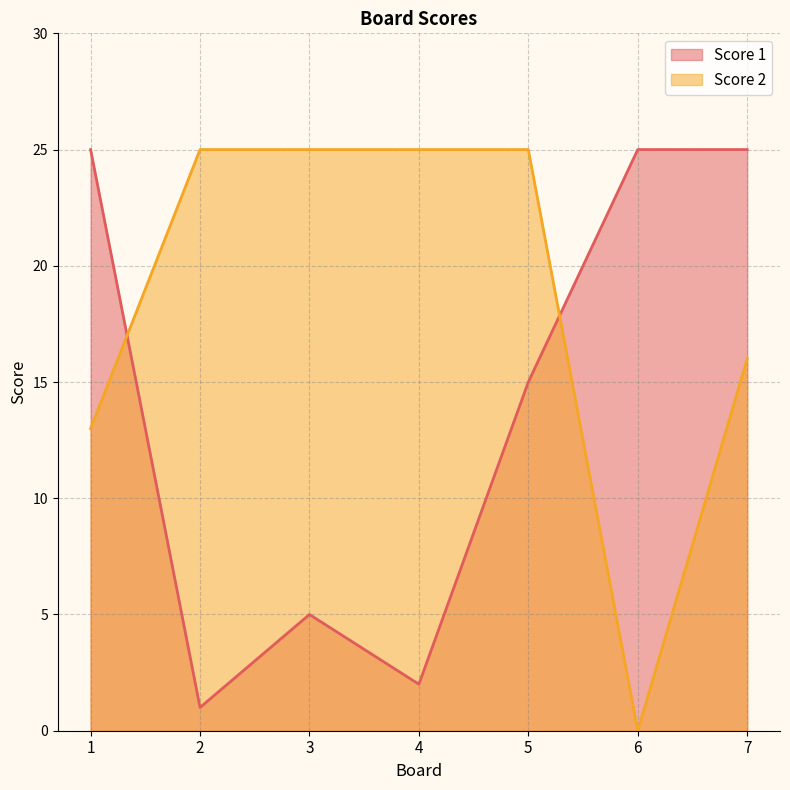

How many interior local valleys does the Score 1 series have?

2